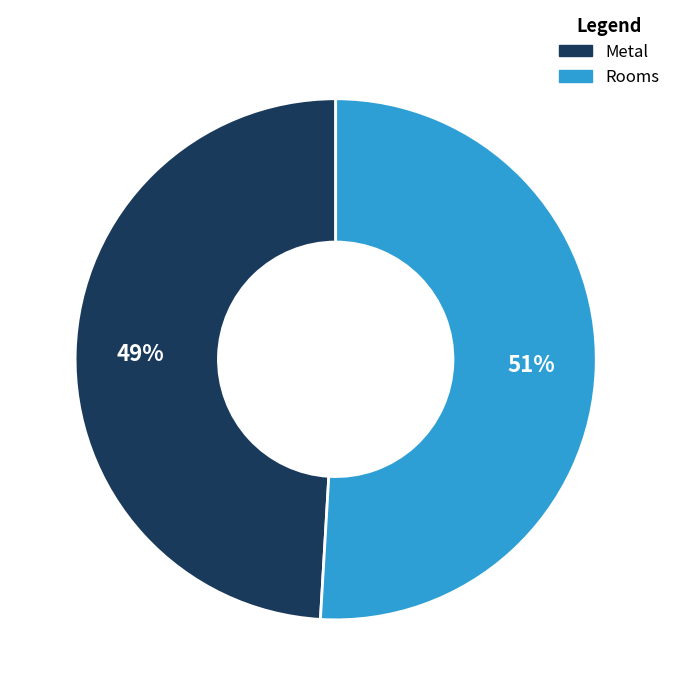

To the nearest percent, what is the average slice percentage?

50%